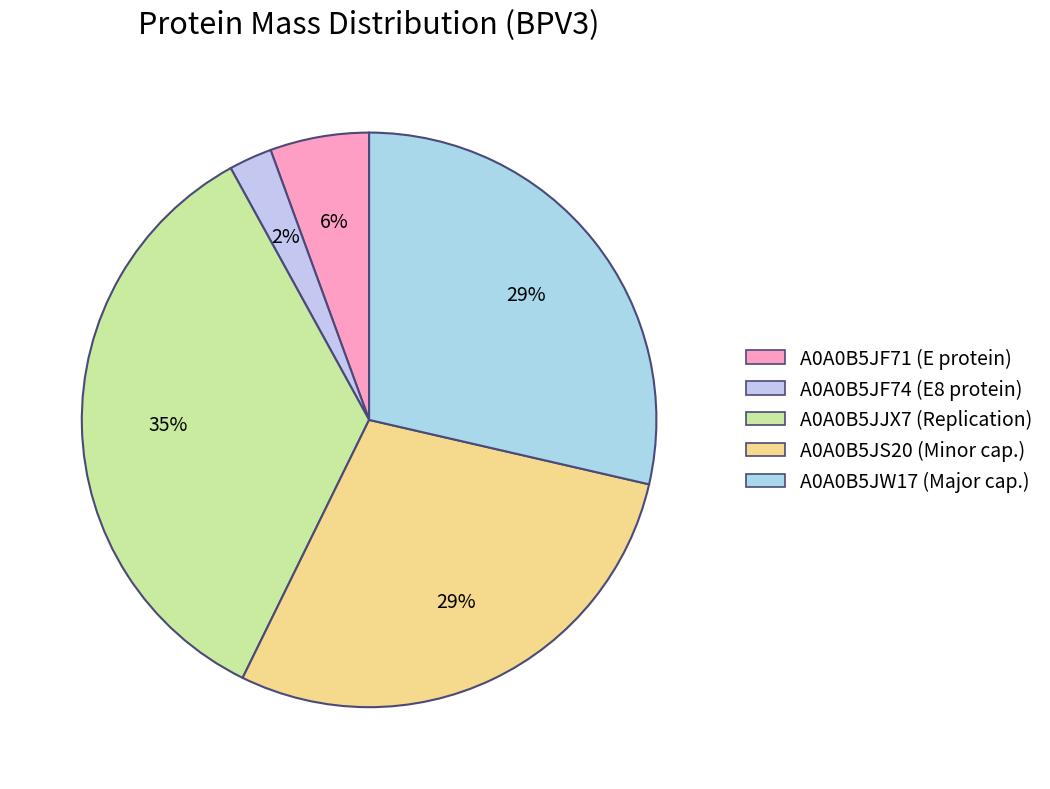

Rank the categories by value from highest to lowest.

A0A0B5JJX7, A0A0B5JS20, A0A0B5JW17, A0A0B5JF71, A0A0B5JF74